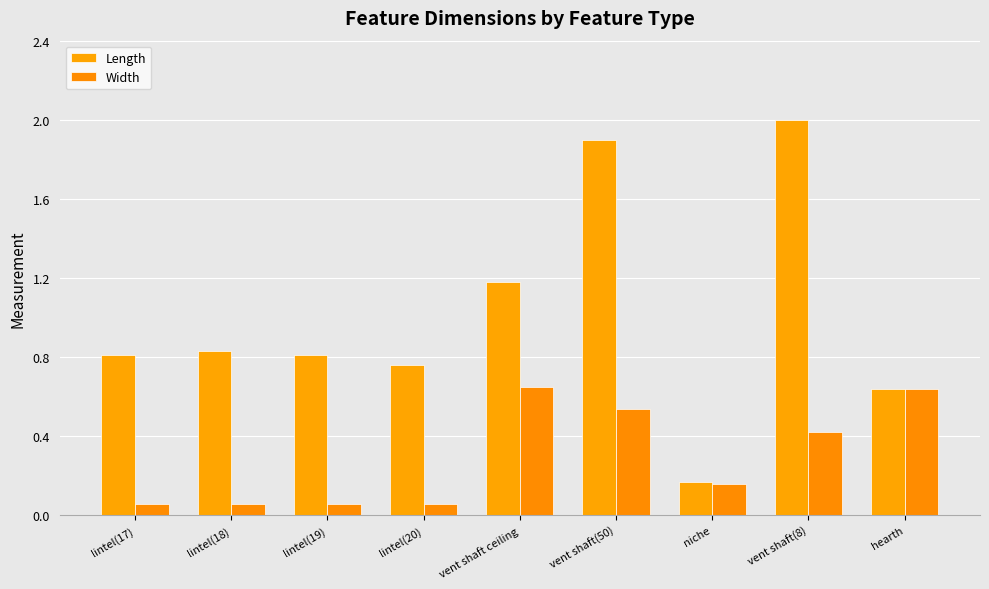

How many categories are shown in the chart?

9